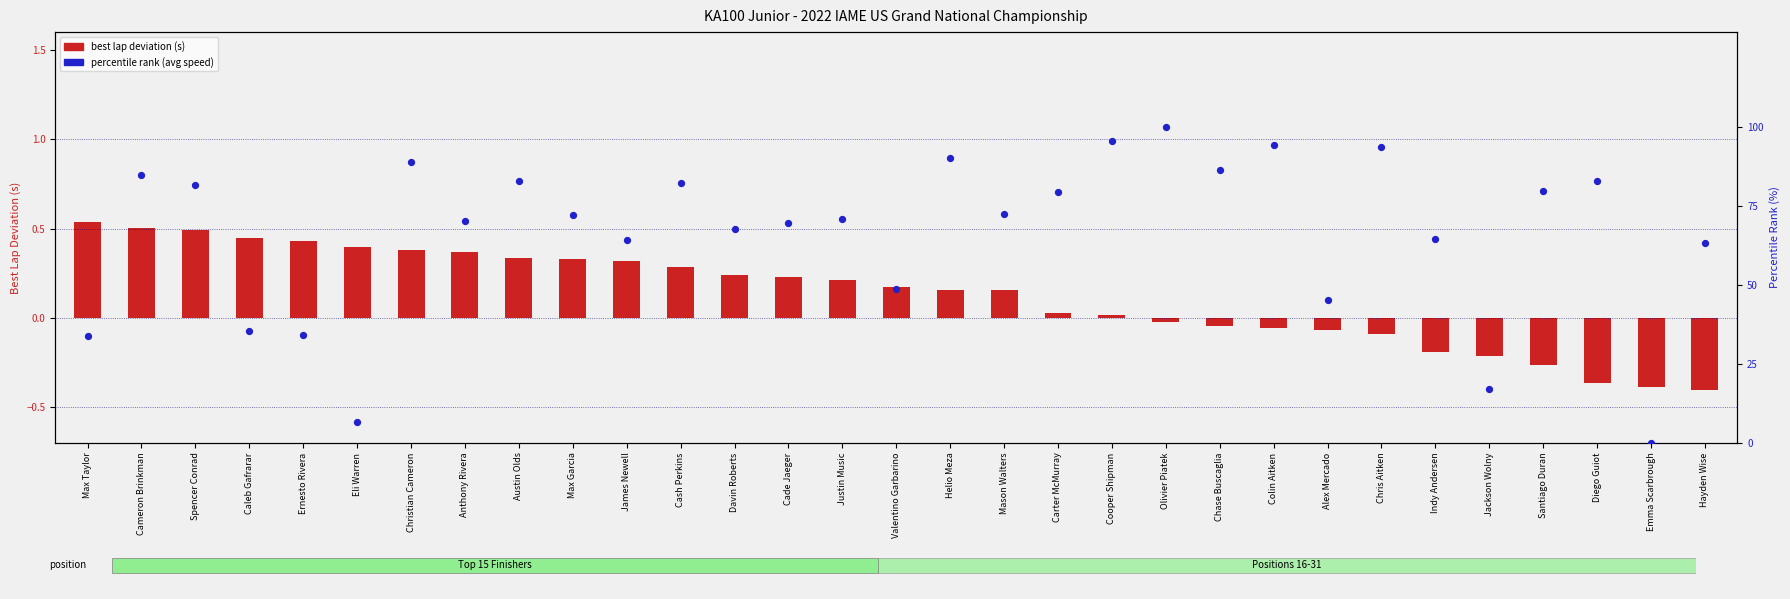

What is the total value across all series at Eli Warren?

7.1